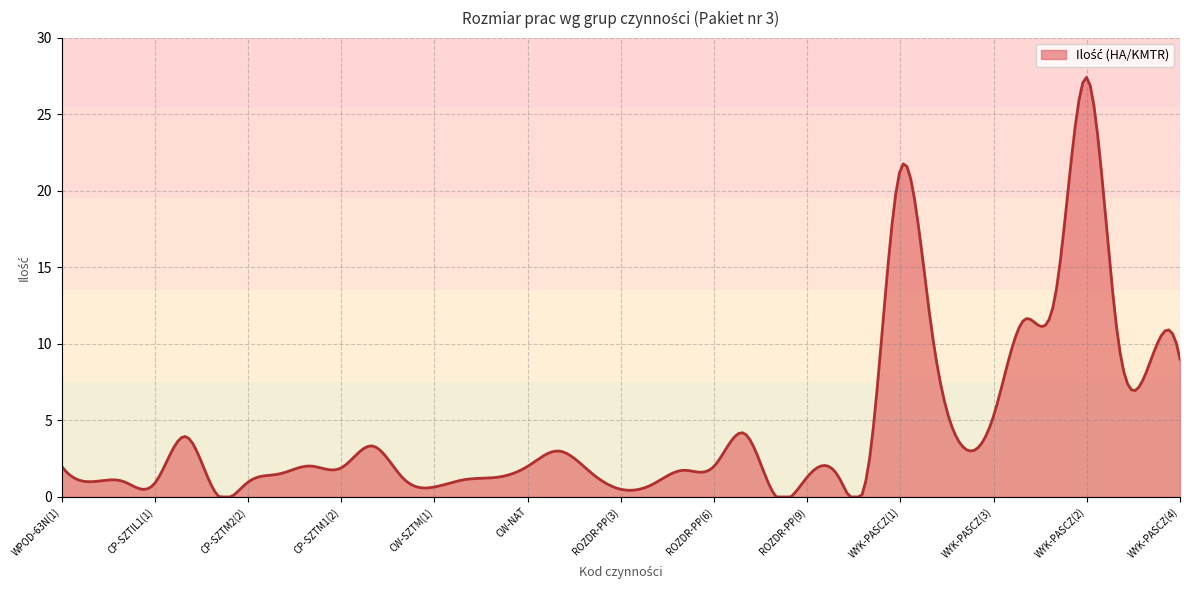

What is the difference between the second highest and second lowest values?

27.1